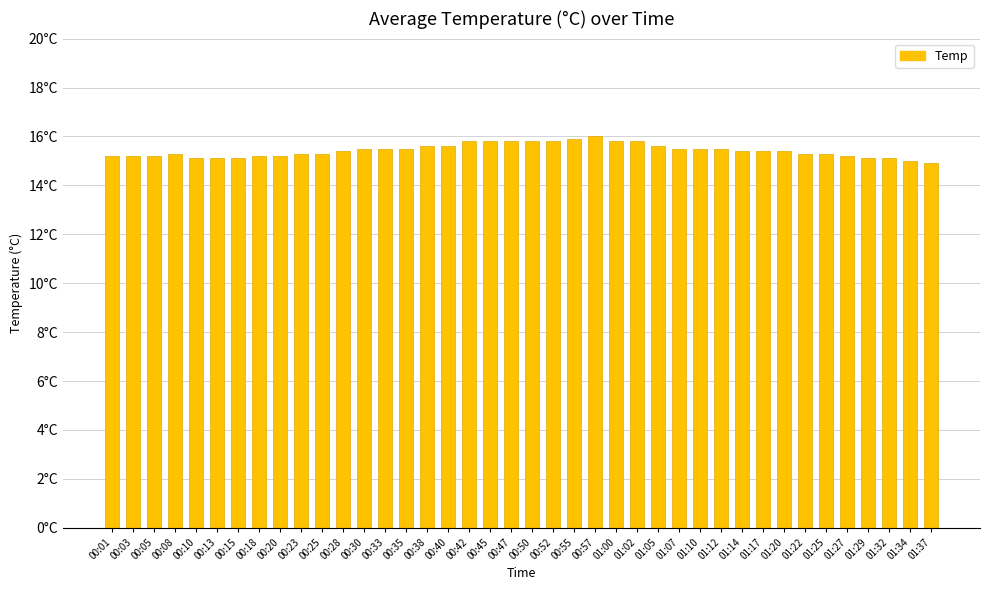

Reading right to left, extract all data points from this chart.

01:37=14.9	01:34=15.0	01:32=15.1	01:29=15.1	01:27=15.2	01:25=15.3	01:22=15.3	01:20=15.4	01:17=15.4	01:14=15.4	01:12=15.5	01:10=15.5	01:07=15.5	01:05=15.6	01:02=15.8	01:00=15.8	00:57=16.0	00:55=15.9	00:52=15.8	00:50=15.8	00:47=15.8	00:45=15.8	00:42=15.8	00:40=15.6	00:38=15.6	00:35=15.5	00:33=15.5	00:30=15.5	00:28=15.4	00:25=15.3	00:23=15.3	00:20=15.2	00:18=15.2	00:15=15.1	00:13=15.1	00:10=15.1	00:08=15.3	00:05=15.2	00:03=15.2	00:01=15.2